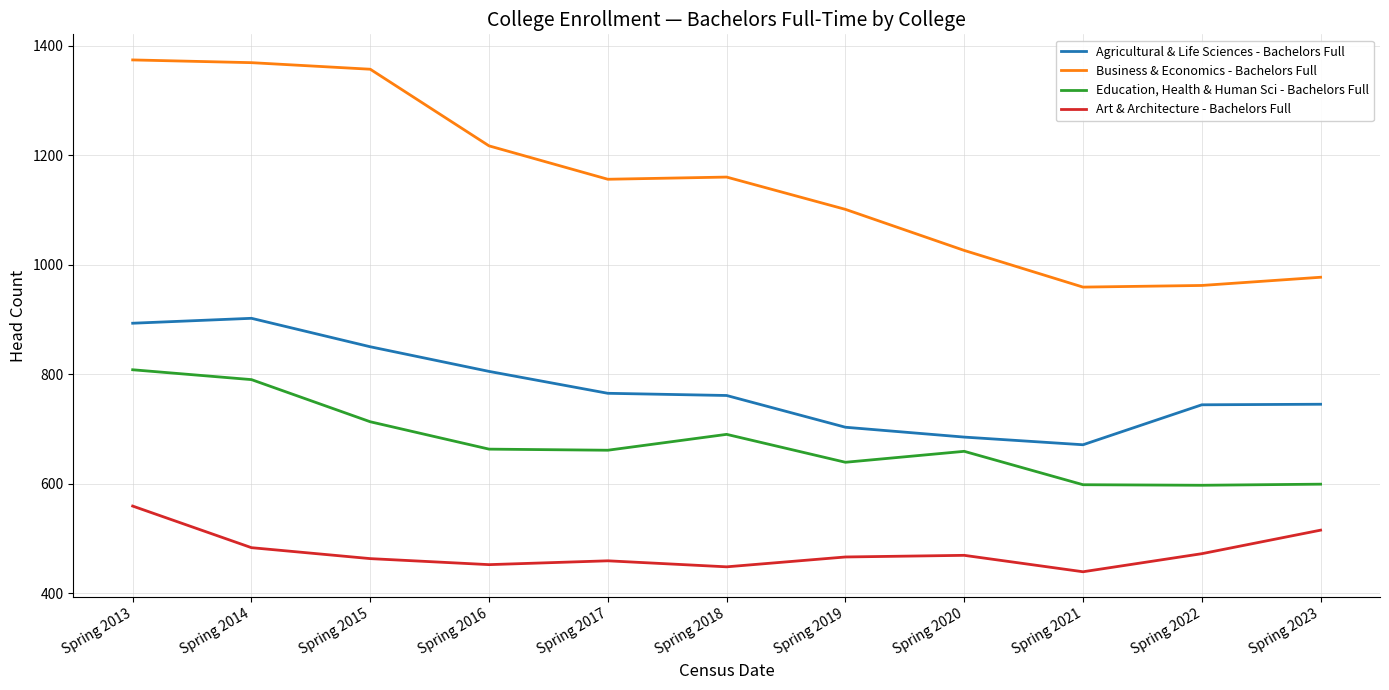

Is it true that Business & Economics - Bachelors Full equals 1357 at Spring 2015?

True